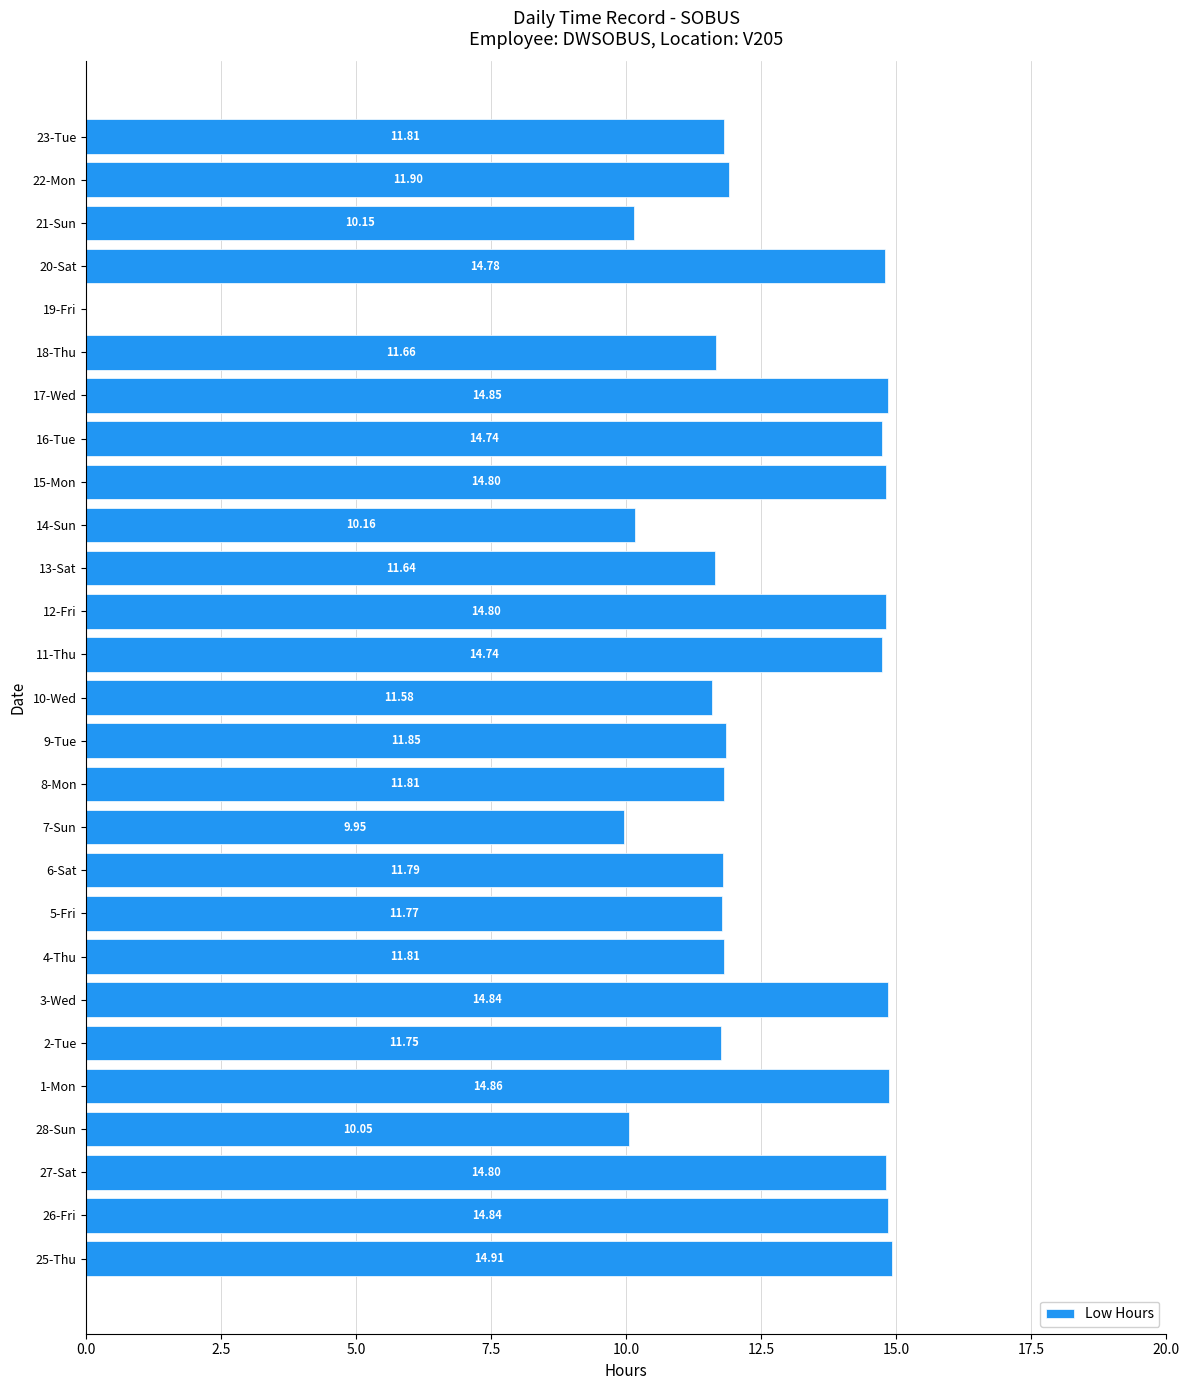

What is the sum of the values at 22-Mon and 18-Thu?

23.6